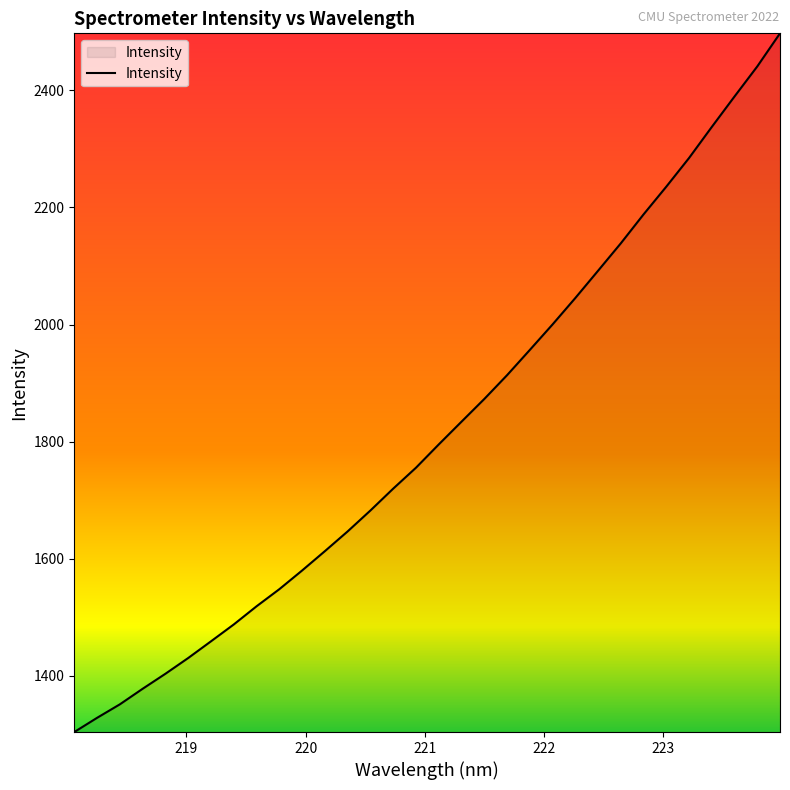

What is the greatest value displayed?

2497.4